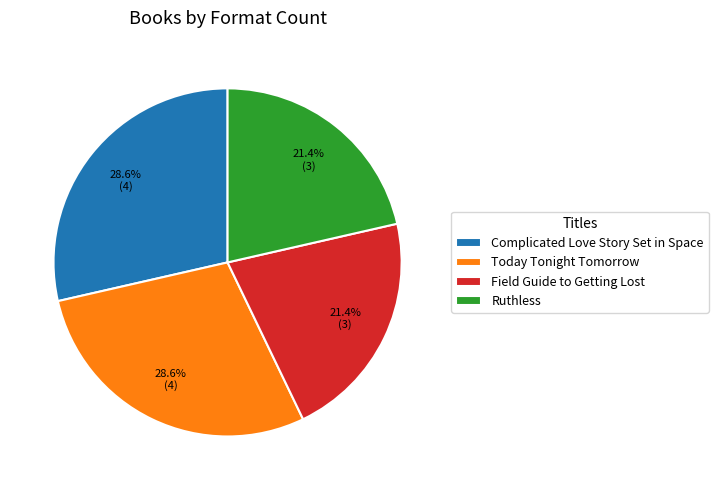

To the nearest percent, what is the average slice percentage?

25%